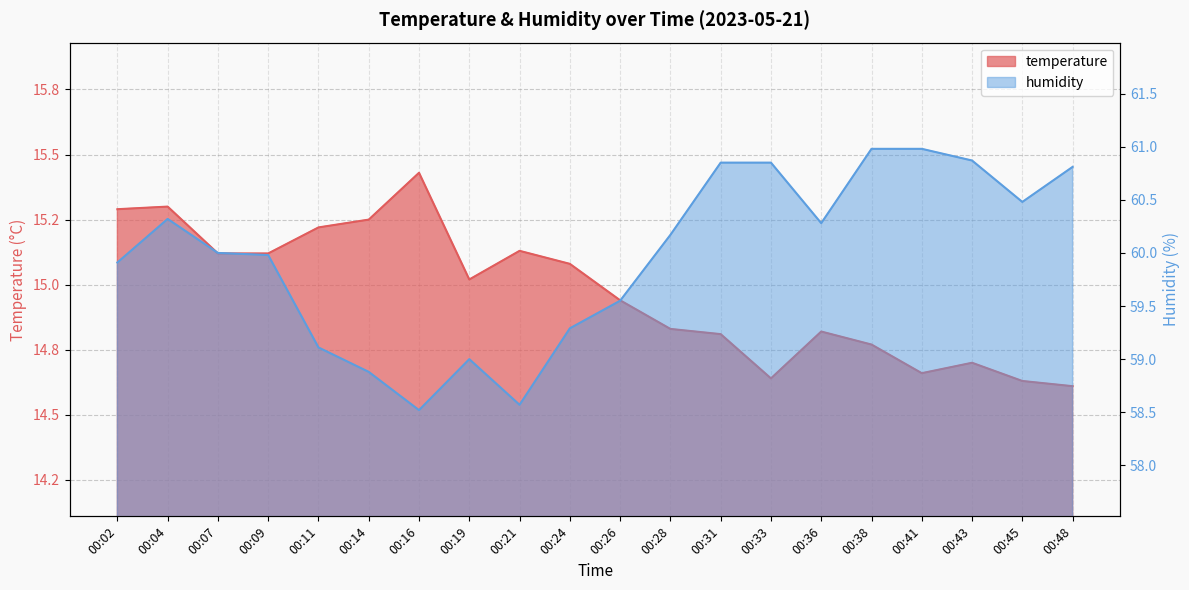

Which category has the lowest value in the humidity series?

00:16